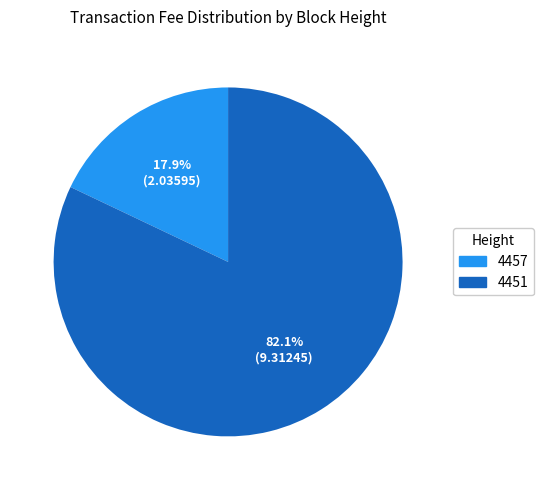

To the nearest percent, what is the difference between the 4451 and 4457 slice percentages?

64%